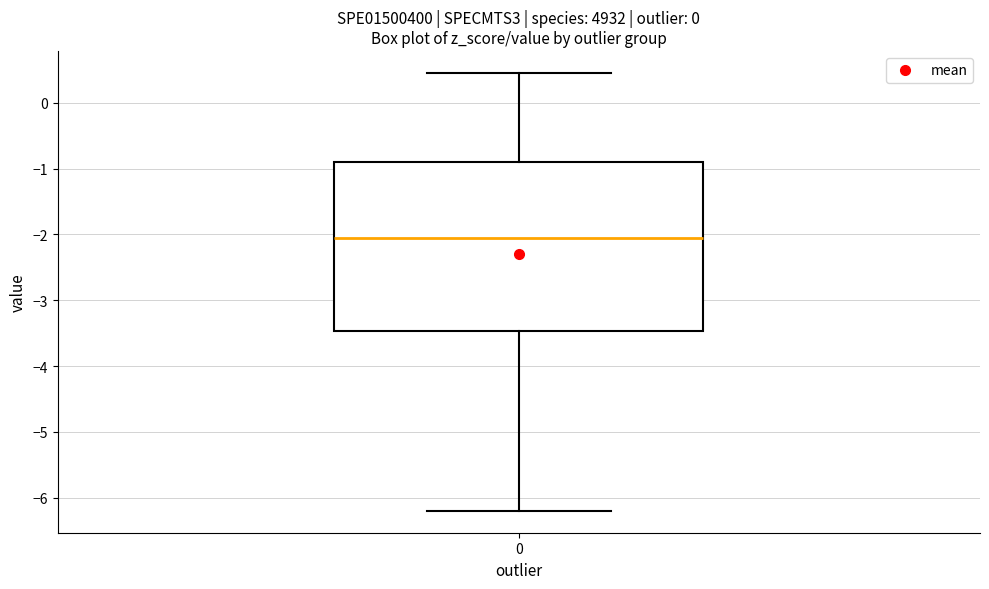

Transcribe this box plot: give where the median line is, the range the box spans, and where the two whiskers end, as read against the y-axis. The values are not printed on the chart, so give them approximately, as read against the axis.

median -2.1, box -3.5 to -0.9, whiskers -6.2 to 0.5